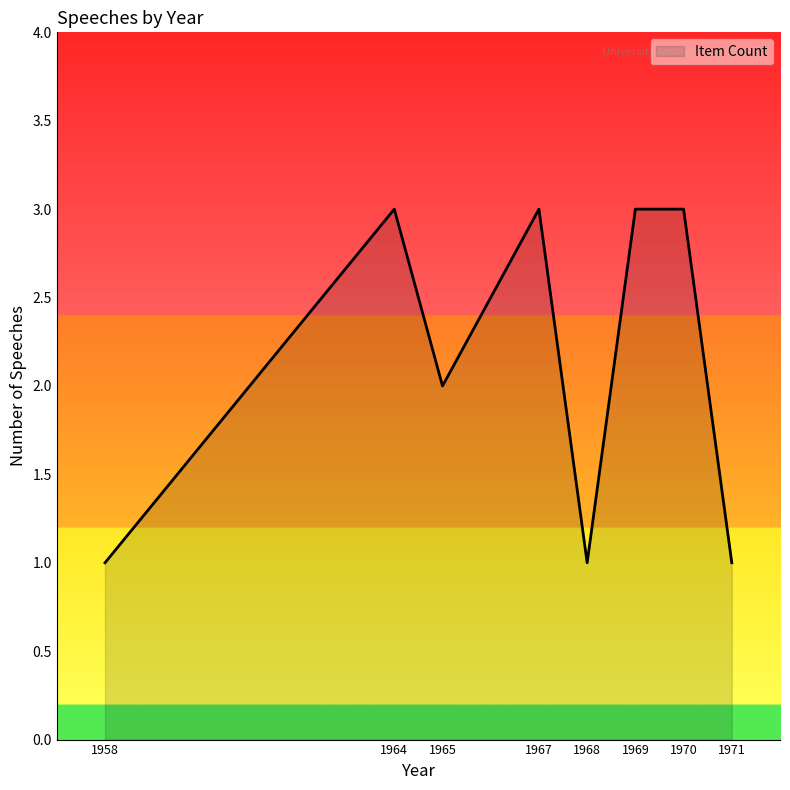

At which category does the data reach its first local peak?

1964